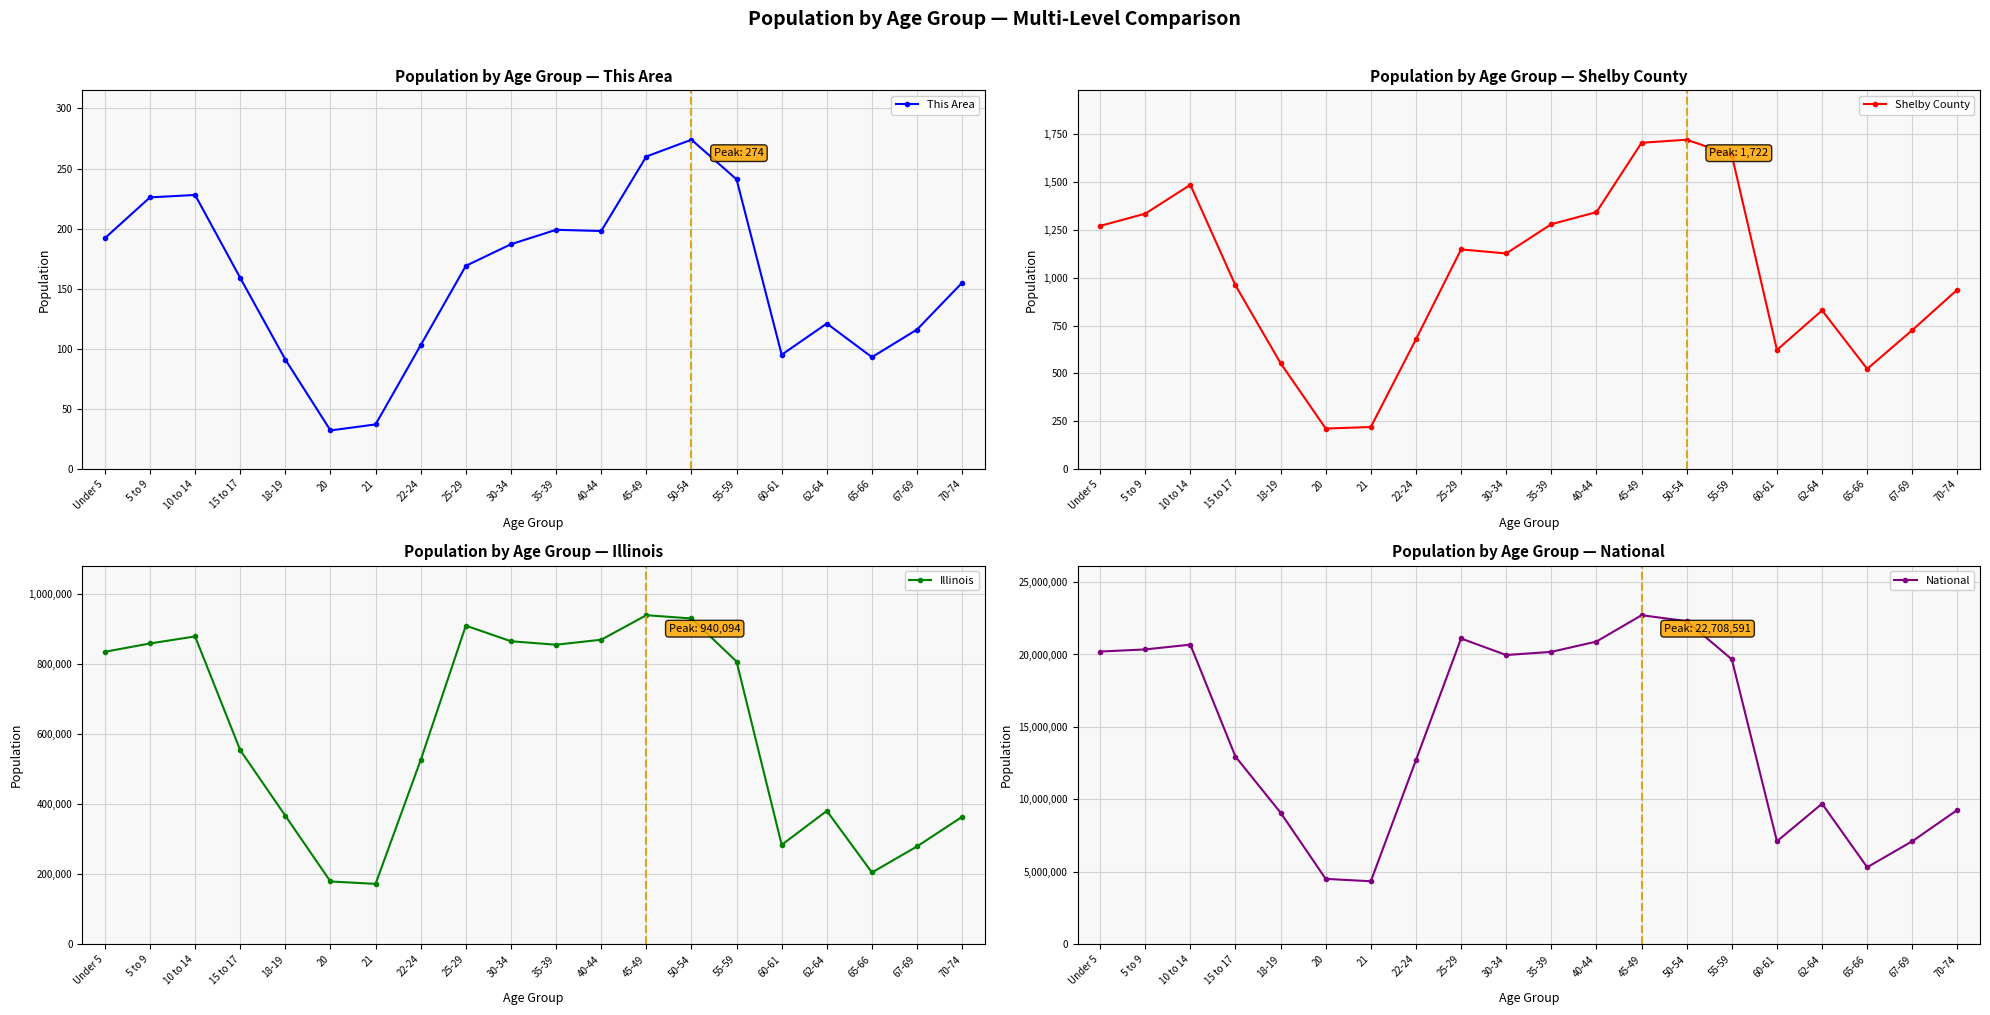

True or false: National has a value of 7113727 at 60-61.

True